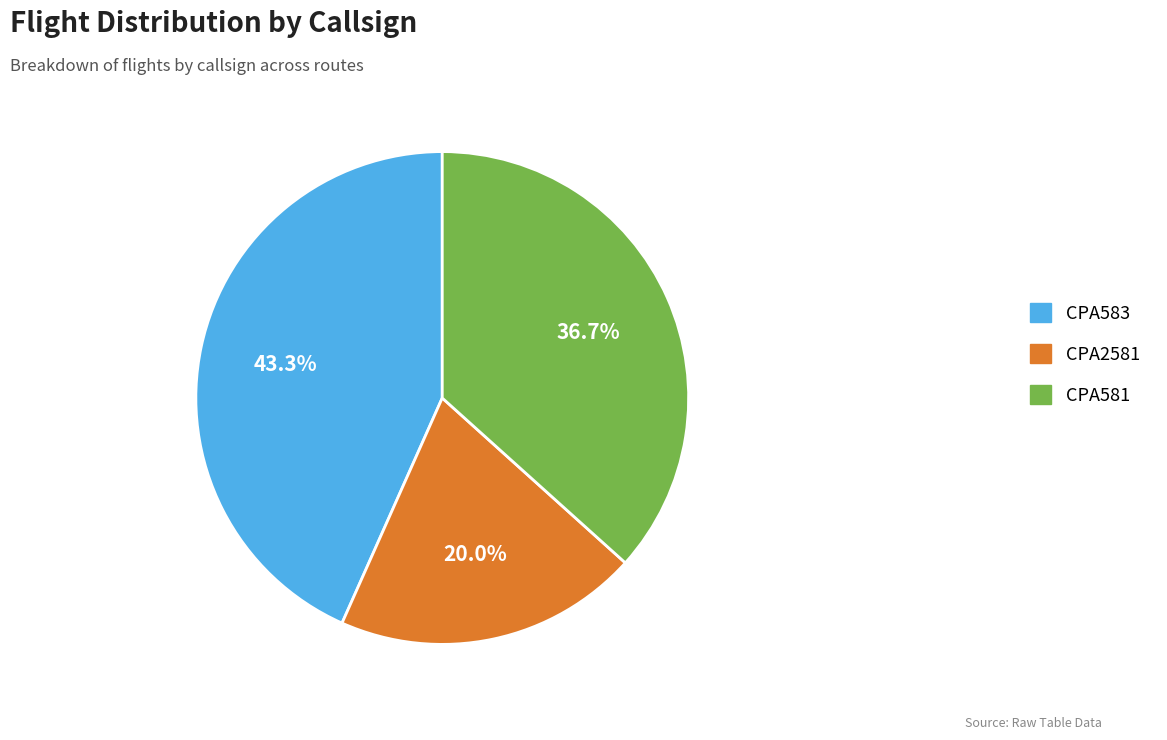

Rank the categories by value from lowest to highest.

CPA2581, CPA581, CPA583